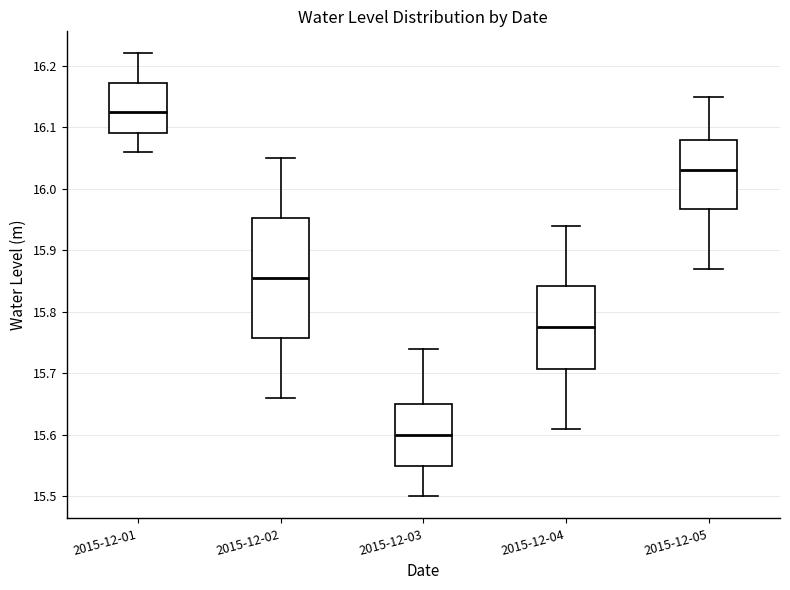

Reading left to right, read every box against the y-axis: the position of its median line, the range the box covers, and the ends of its whiskers. The values are not printed on the chart, so give them approximately, as read against the axis.

2015-12-01: median 16.13, box 16.09 to 16.17, whiskers 16.06 to 16.22
2015-12-02: median 15.86, box 15.76 to 15.95, whiskers 15.66 to 16.05
2015-12-03: median 15.60, box 15.55 to 15.65, whiskers 15.50 to 15.74
2015-12-04: median 15.78, box 15.71 to 15.84, whiskers 15.61 to 15.94
2015-12-05: median 16.03, box 15.97 to 16.08, whiskers 15.87 to 16.15